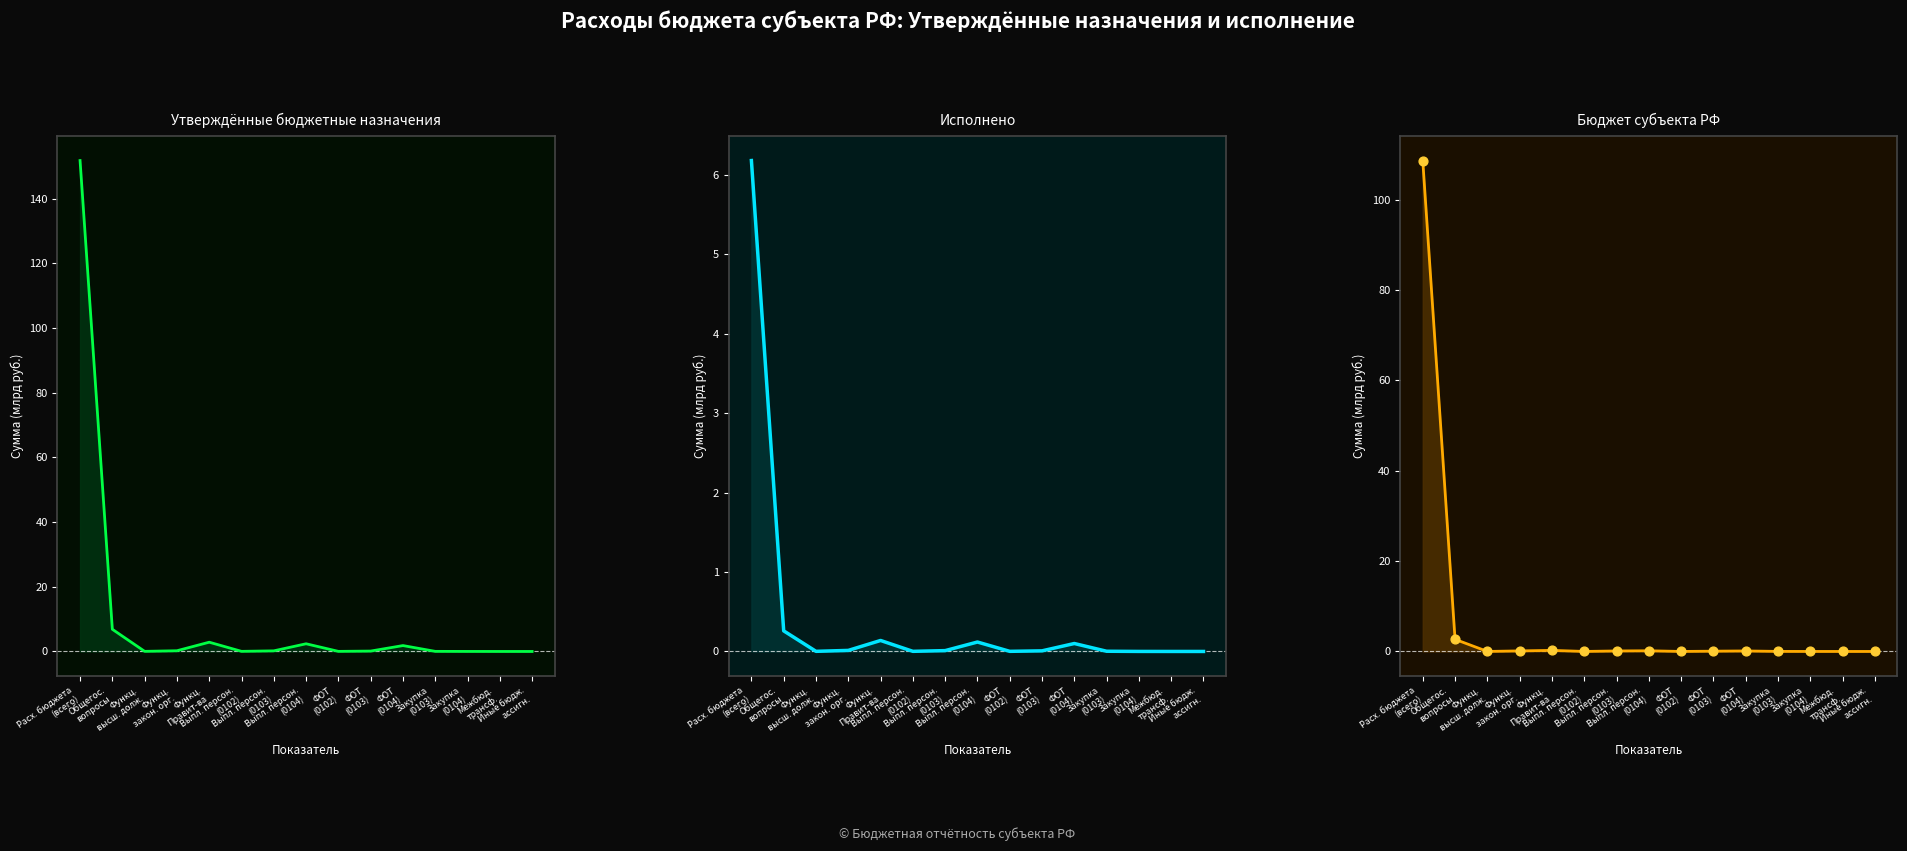

At how many categories does at least one series exceed 133?

1